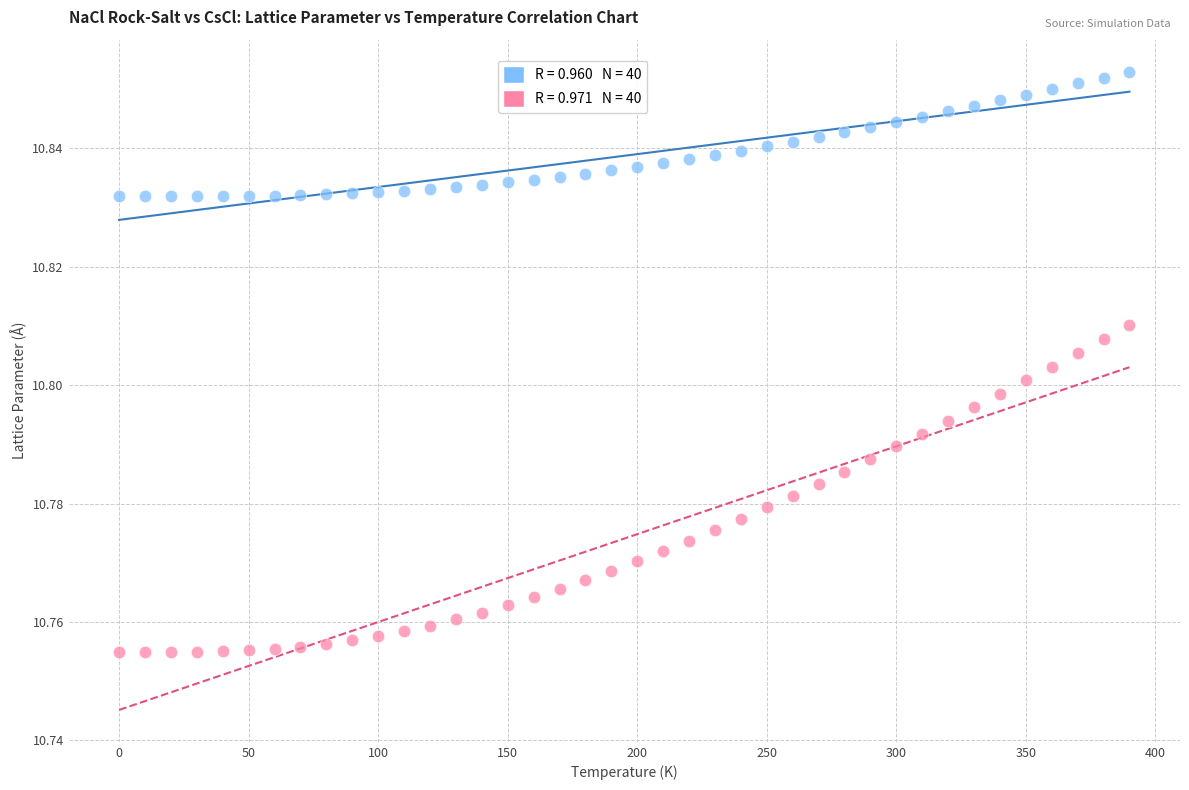

Across all data points, what is the range of X values (max minus min)?

390.0